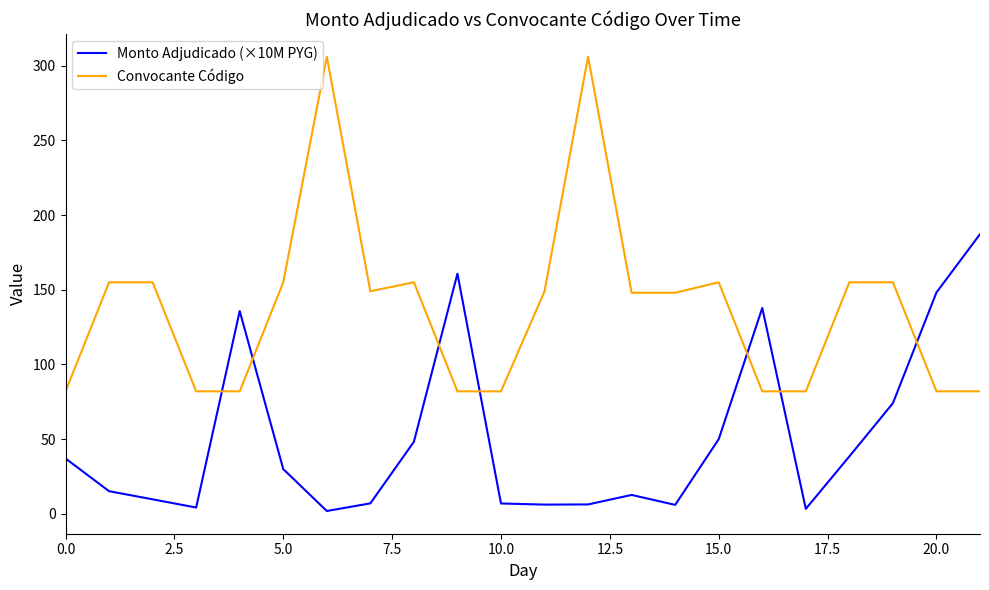

Which series has the widest spread of values?

Convocante Código